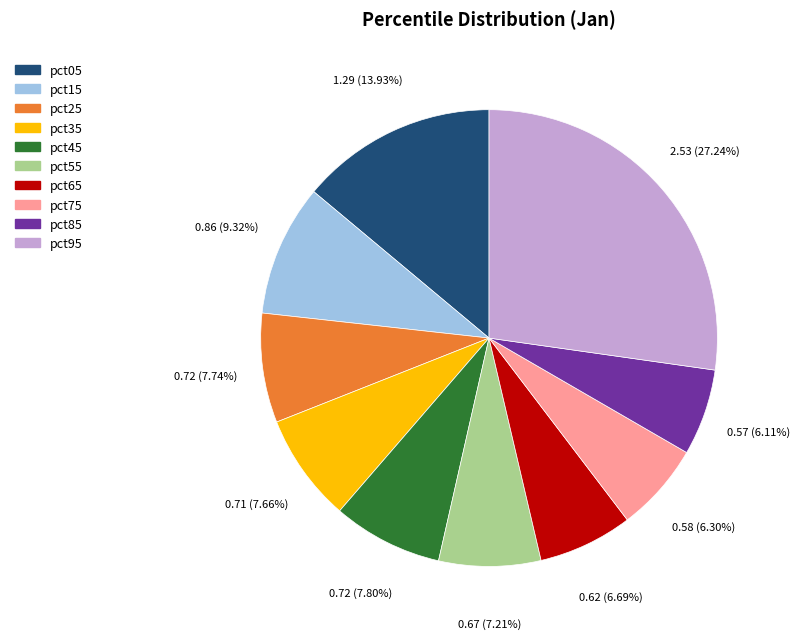

Which category has the biggest portion of the pie?

pct95